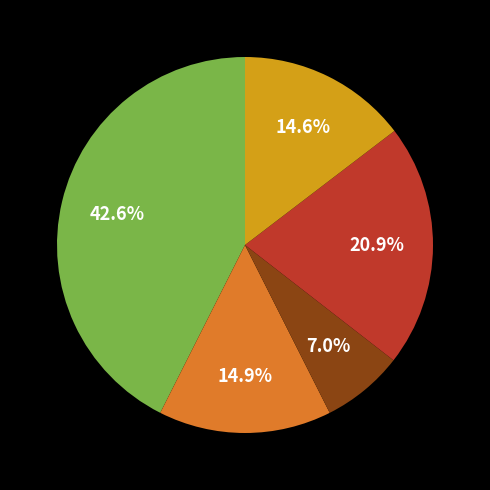

Count the number of slices in the pie.

5